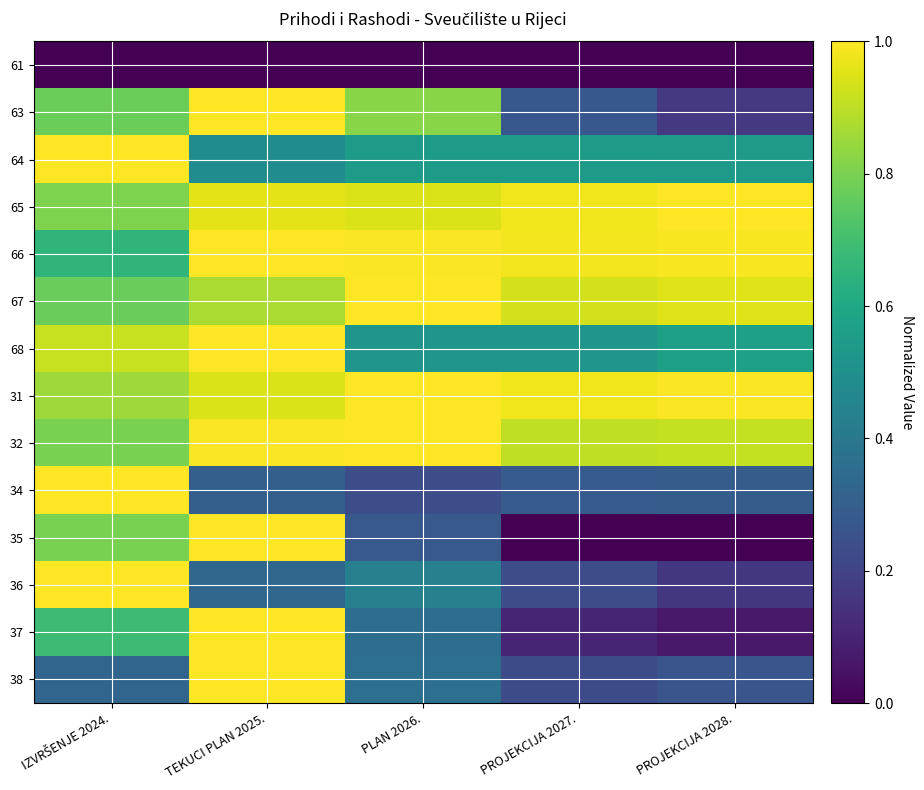

At PROJEKCIJA 2027., list the series in order from largest to smallest.

66, 31, 65, 67, 32, 64, 68, 34, 63, 36, 38, 37, 61, 35